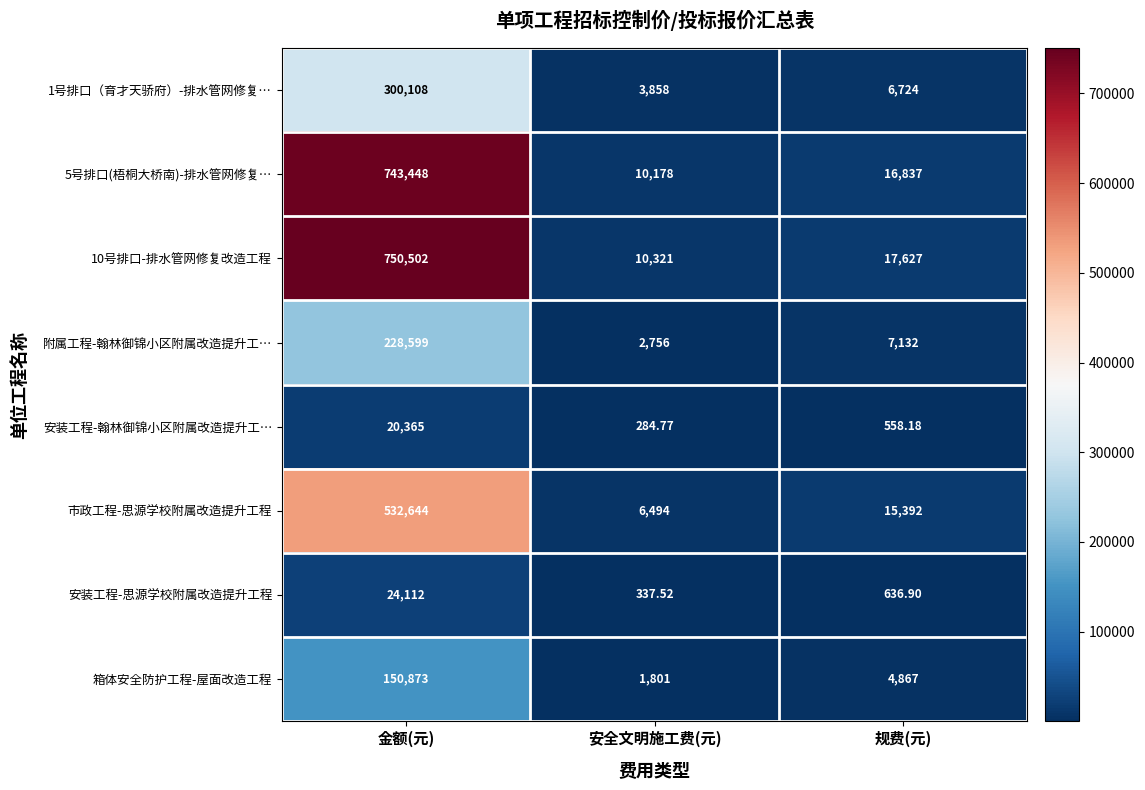

How many series are shown in this chart?

8